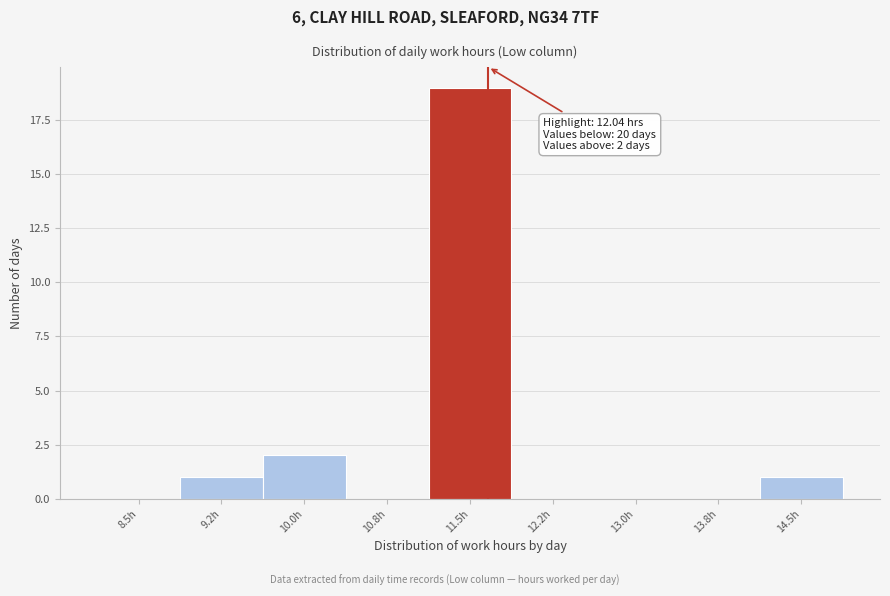

Reading left to right, extract all data points from this chart.

8.5h=0	9.2h=1	10.0h=2	10.8h=0	11.5h=19	12.2h=0	13.0h=0	13.8h=0	14.5h=1